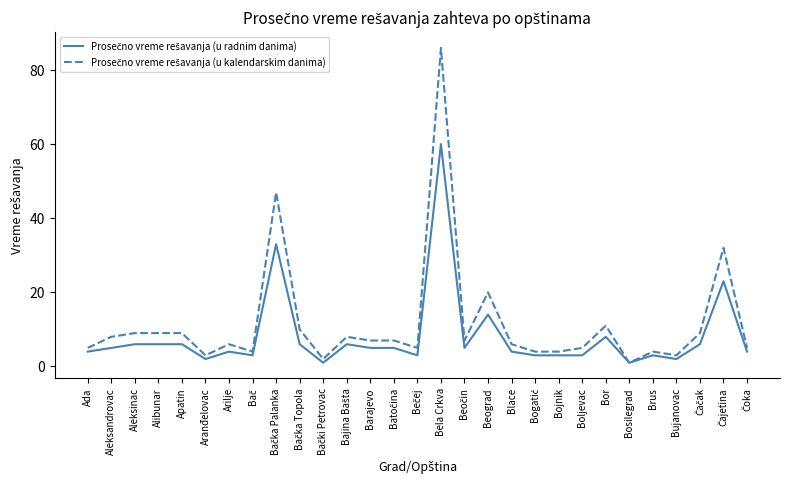

At which category is the sum across all series the highest?

Bela Crkva